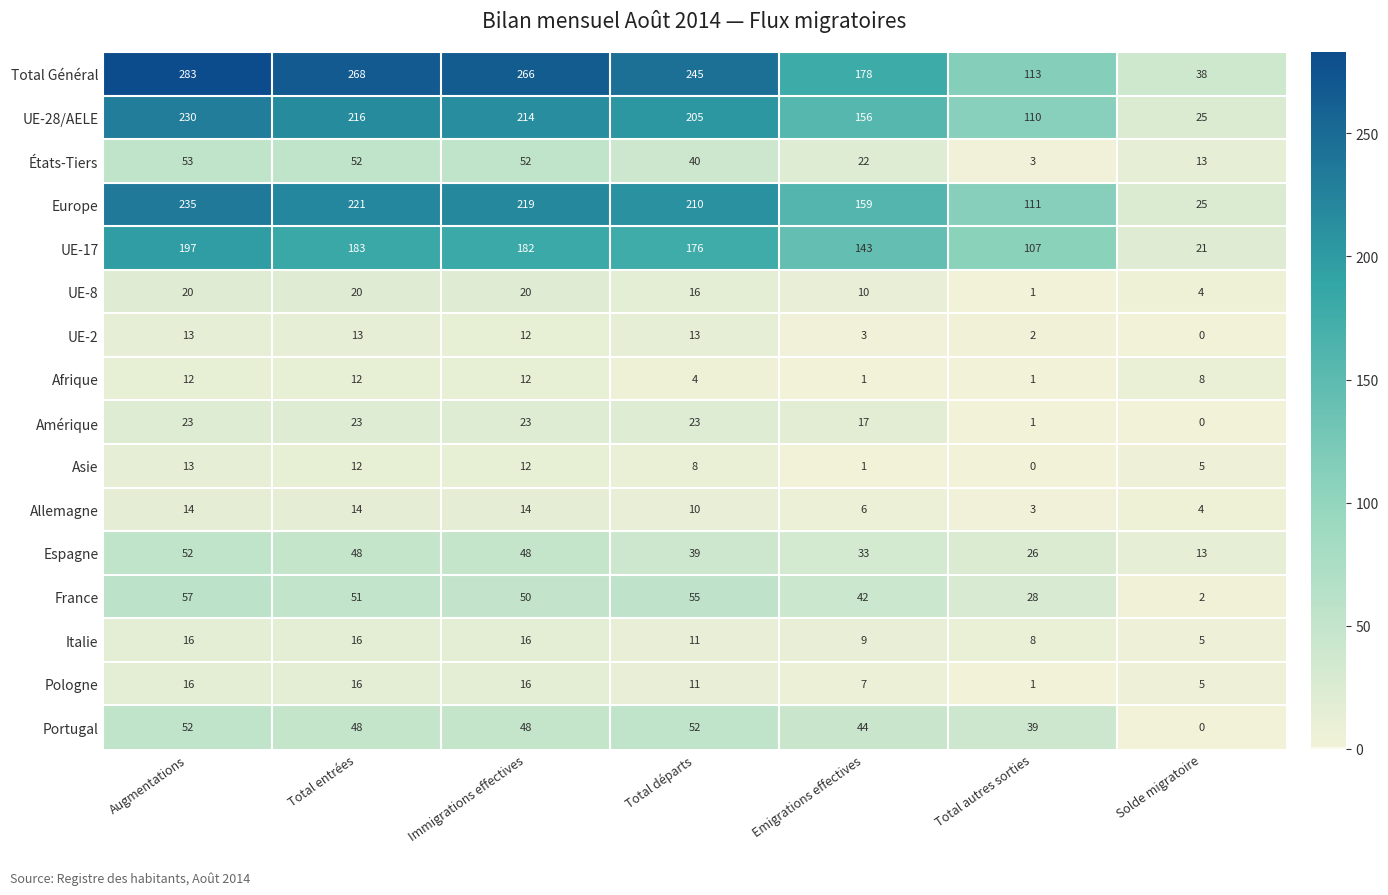

At how many categories does at least one series exceed 99?

6